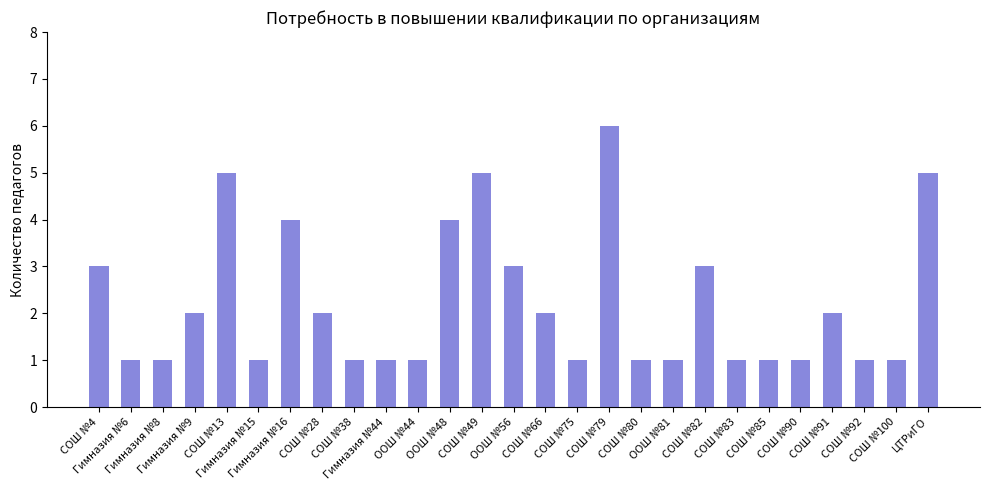

The chart shows a value of 5 at СОШ №49. True or false?

True